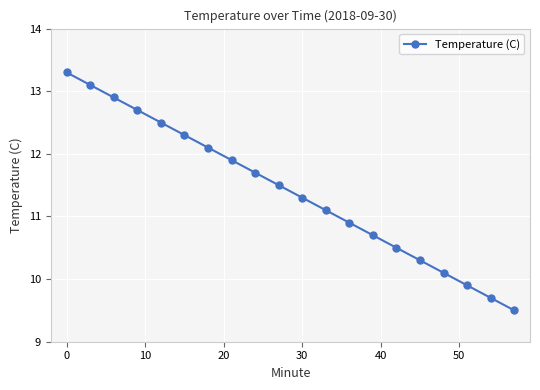

How many data points does each series have?

20